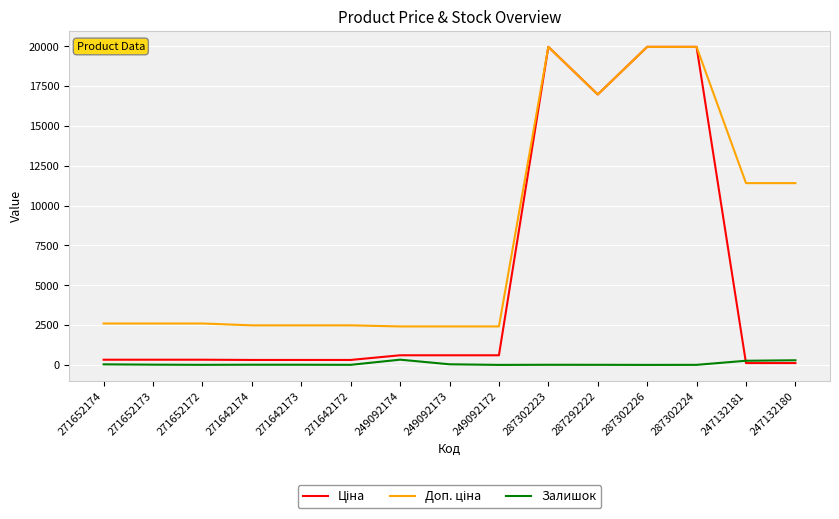

What is the maximum value shown in the chart?

19964.2